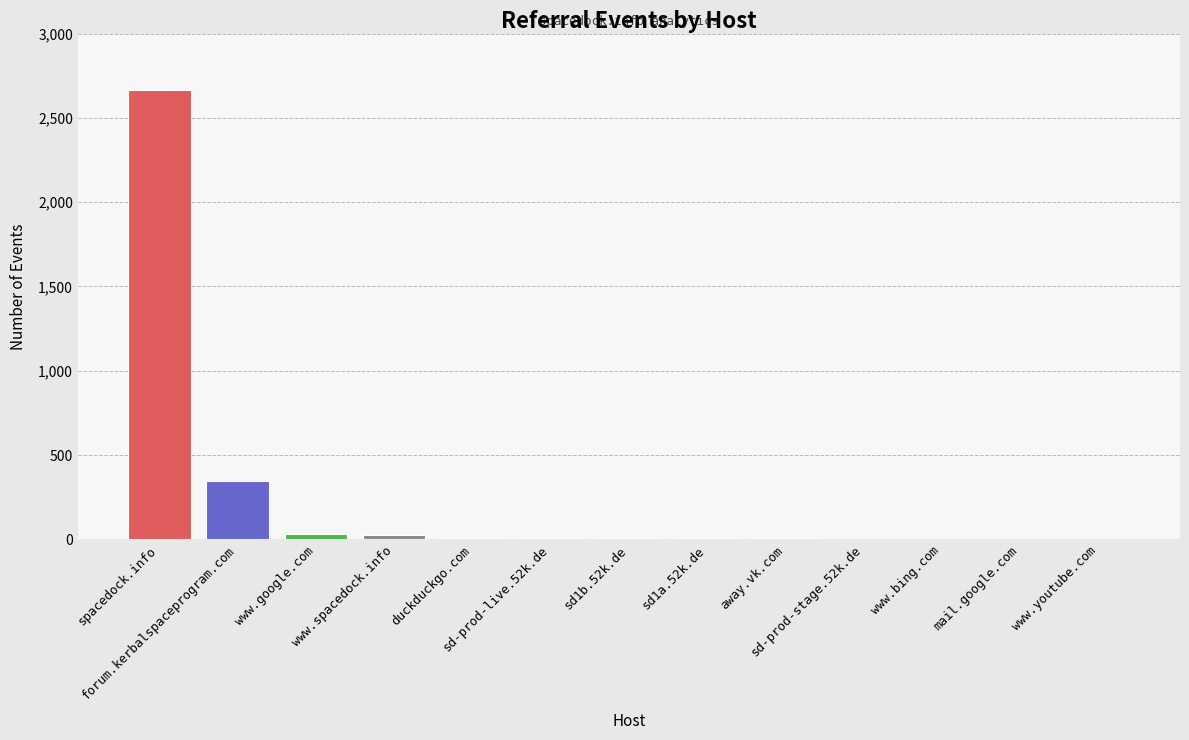

What is the average value?

240